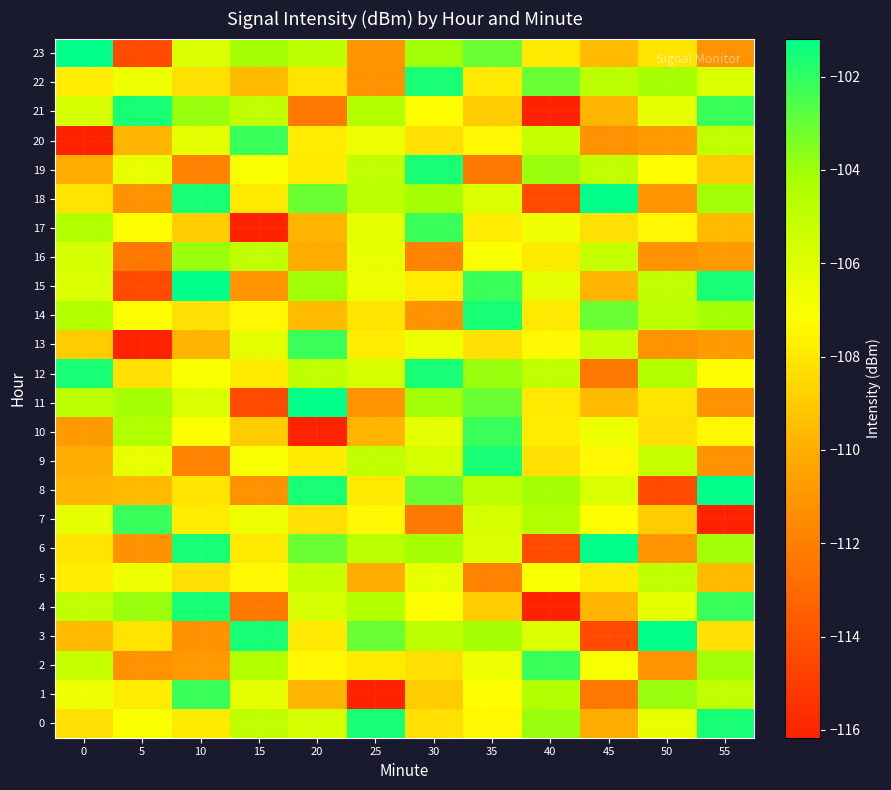

What is the total value across all series at 0?

-2572.5